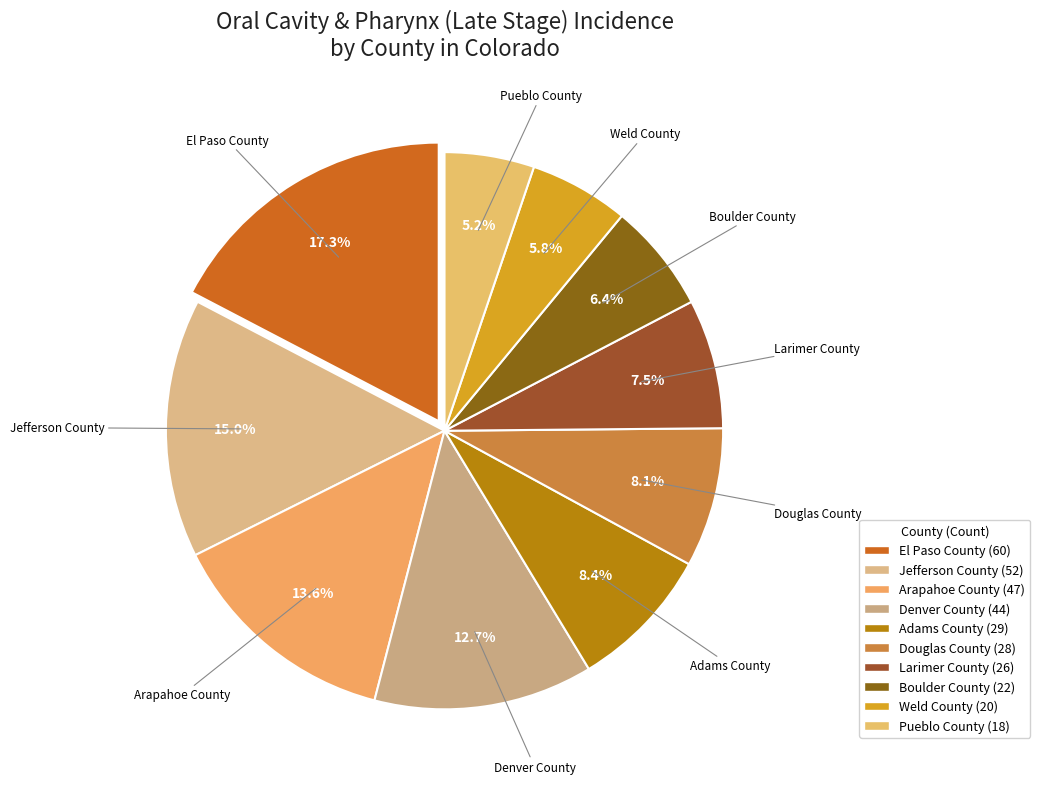

To the nearest percent, what percentage of the pie is Pueblo County?

5%